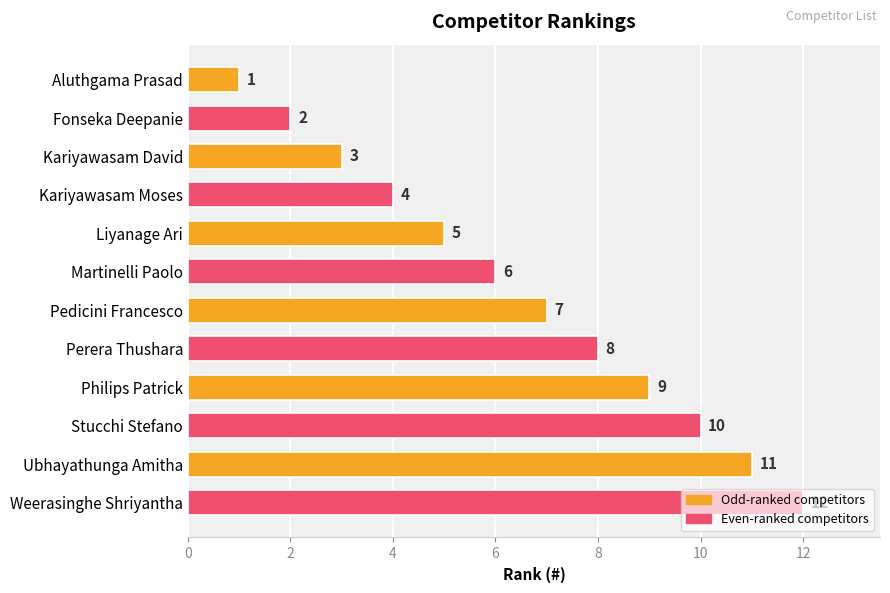

List the labels in order of value, smallest first.

Aluthgama Prasad, Fonseka Deepanie, Kariyawasam David, Kariyawasam Moses, Liyanage Ari, Martinelli Paolo, Pedicini Francesco, Perera Thushara, Philips Patrick, Stucchi Stefano, Ubhayathunga Amitha, Weerasinghe Shriyantha